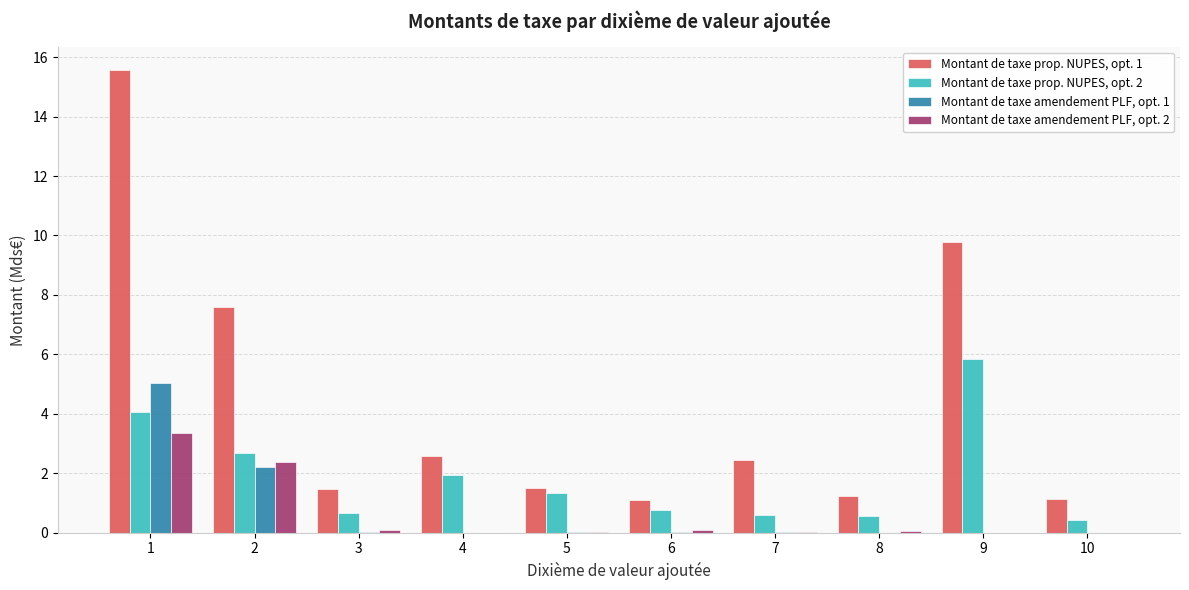

Which series has the largest total across all categories?

Montant de taxe prop. NUPES, opt. 1